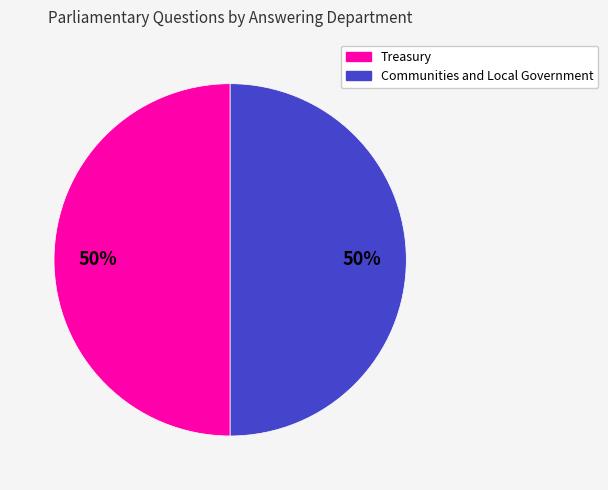

To the nearest percent, what portion does Treasury represent?

50%